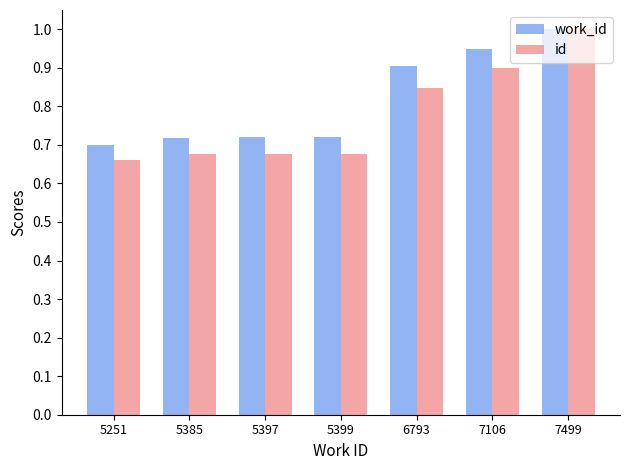

How many series are shown in this chart?

2